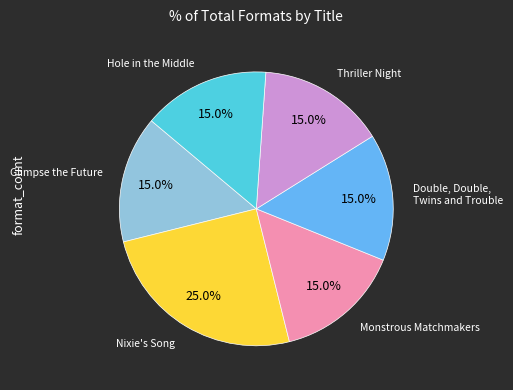

To the nearest percent, what is the average slice percentage?

17%